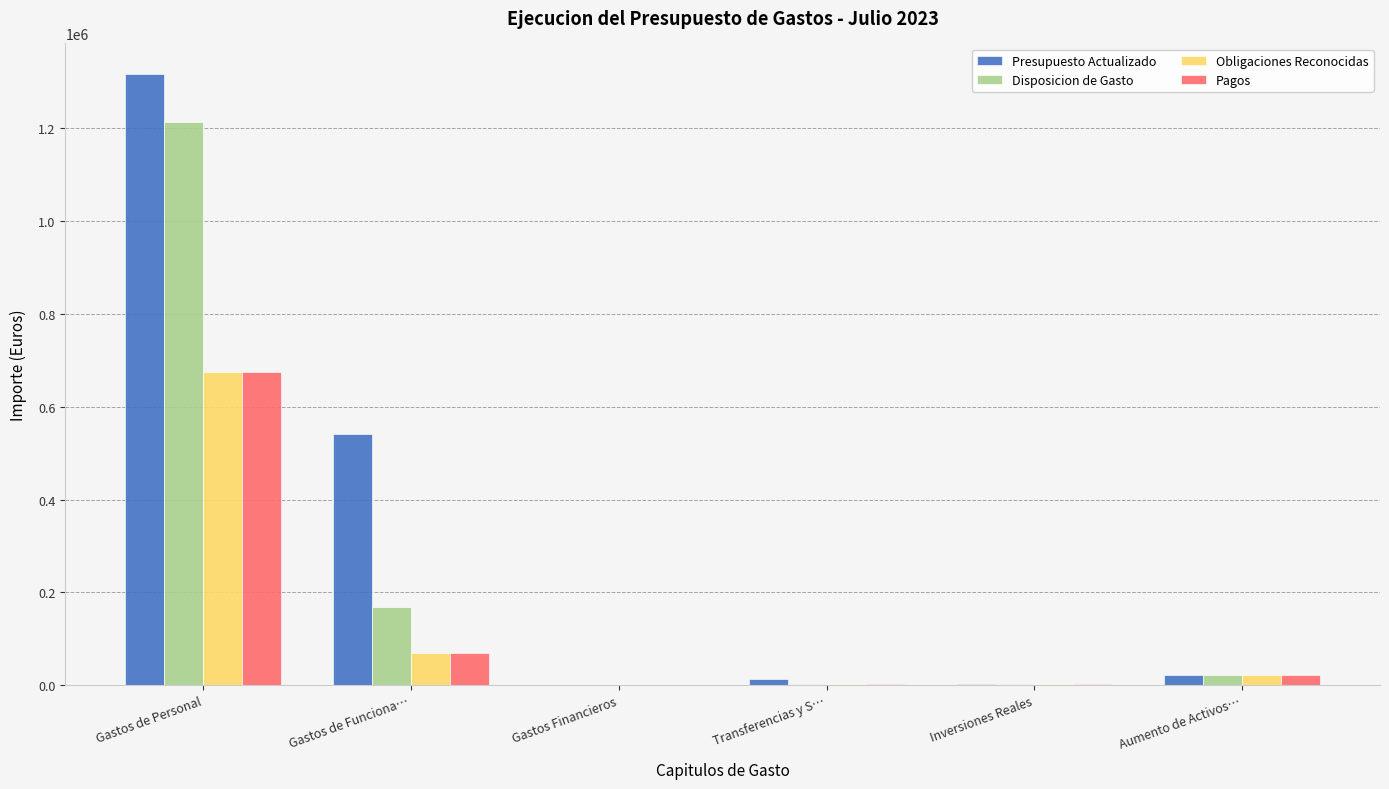

What is the highest value of the Pagos series?

675111.2